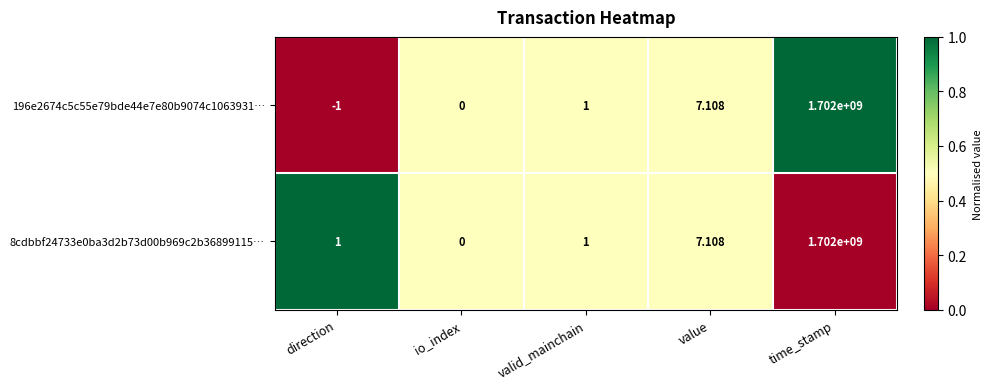

At which category is the sum across all series the highest?

time_stamp